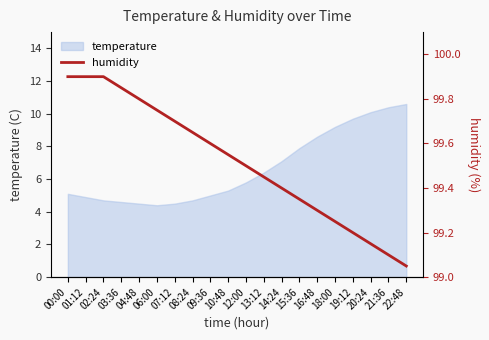

List the labels in order of value, largest first.

00:00, 01:12, 02:24, 03:36, 04:48, 06:00, 07:12, 08:24, 09:36, 10:48, 12:00, 13:12, 14:24, 15:36, 16:48, 18:00, 19:12, 20:24, 21:36, 22:48